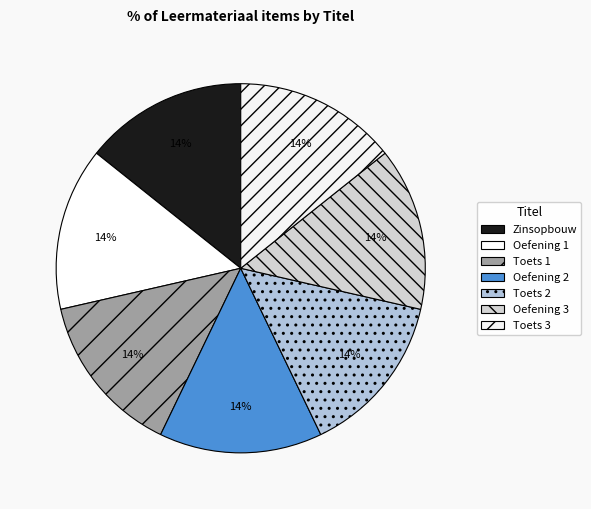

Is there any slice that represents more than half of the pie?

No